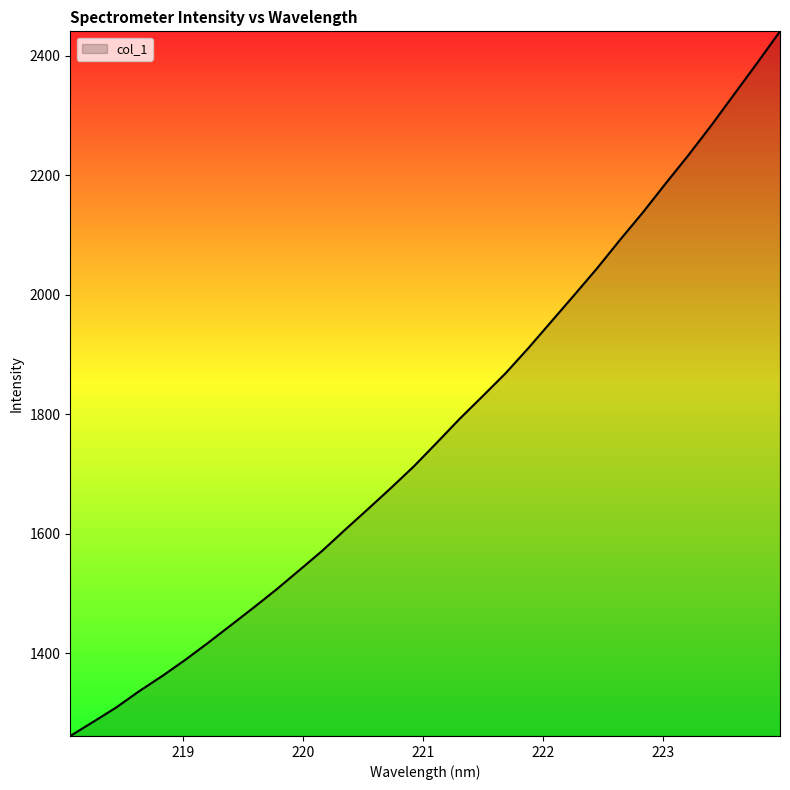

How many categories are shown in the chart?

32